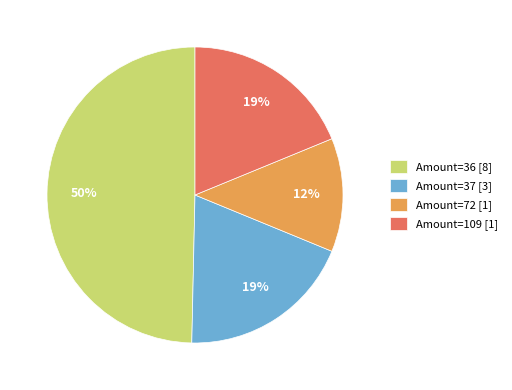

What is the smallest slice in the pie chart?

Amount=72 [1]